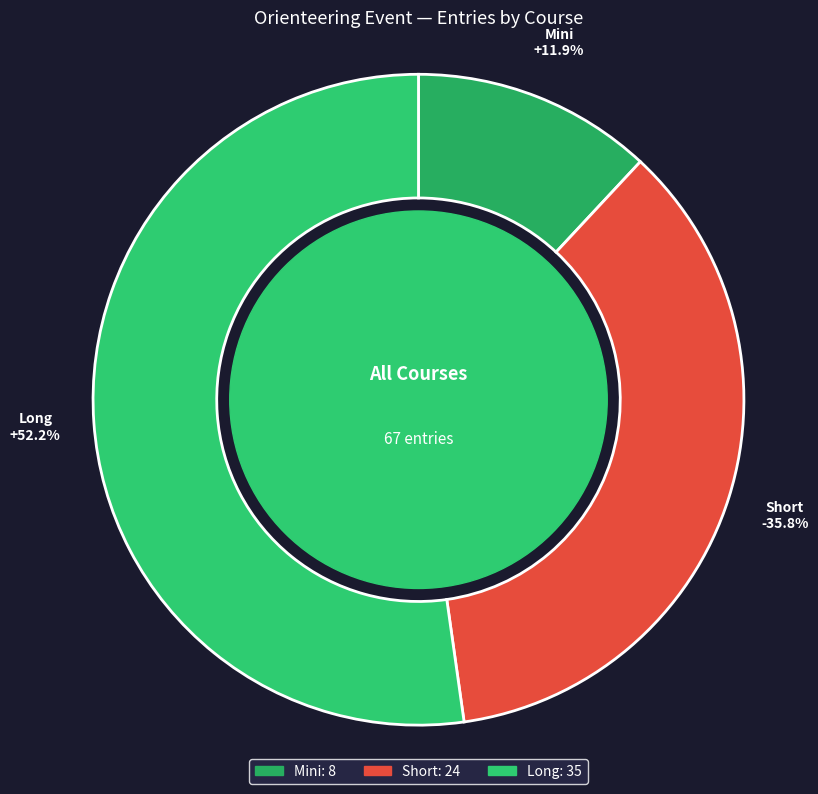

What is the change in value from Mini to Short?

+16